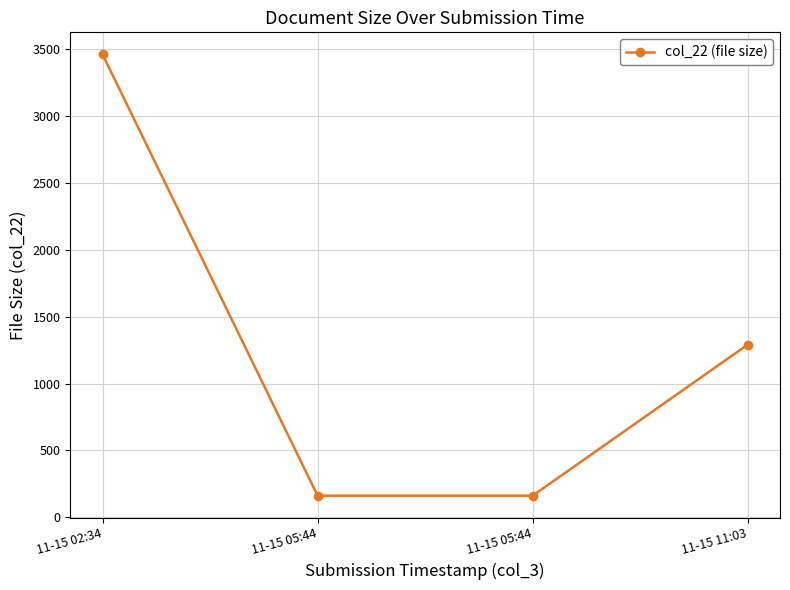

What is the label of the 1st point from the left?

11-15 02:34